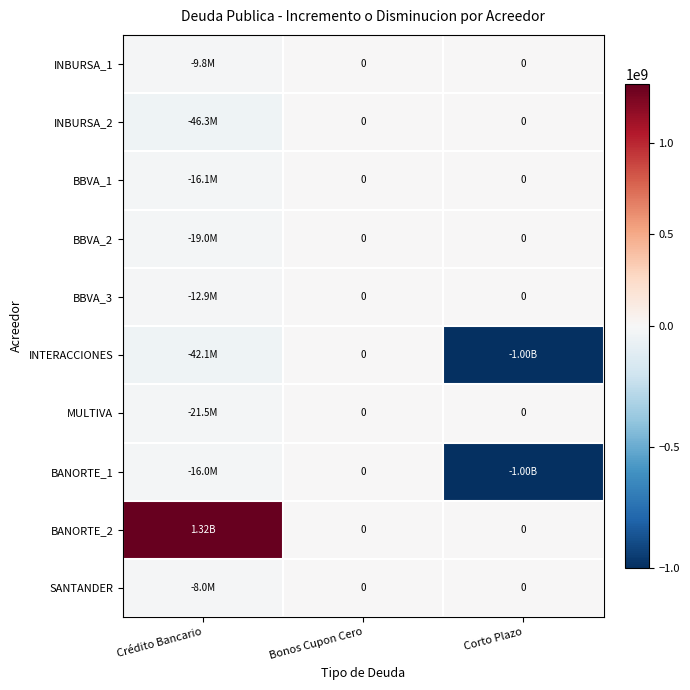

What is the difference between the BBVA_1 values at Crédito Bancario and Corto Plazo?

16055783.4